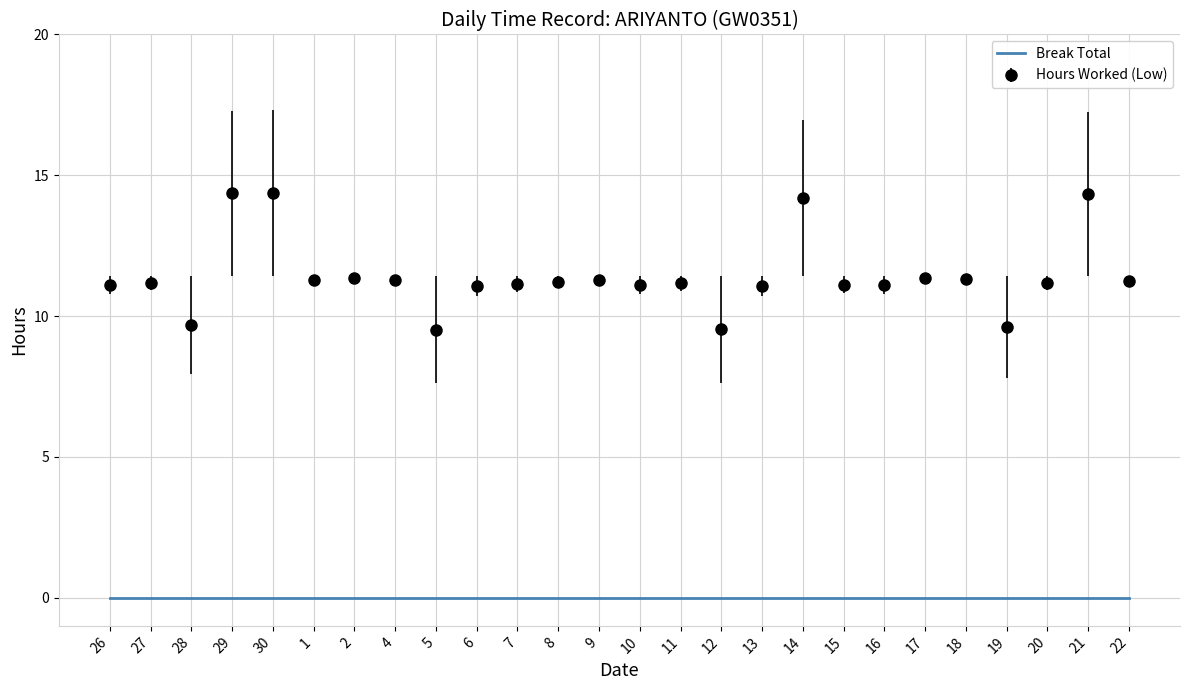

What position from the right is 26?

26